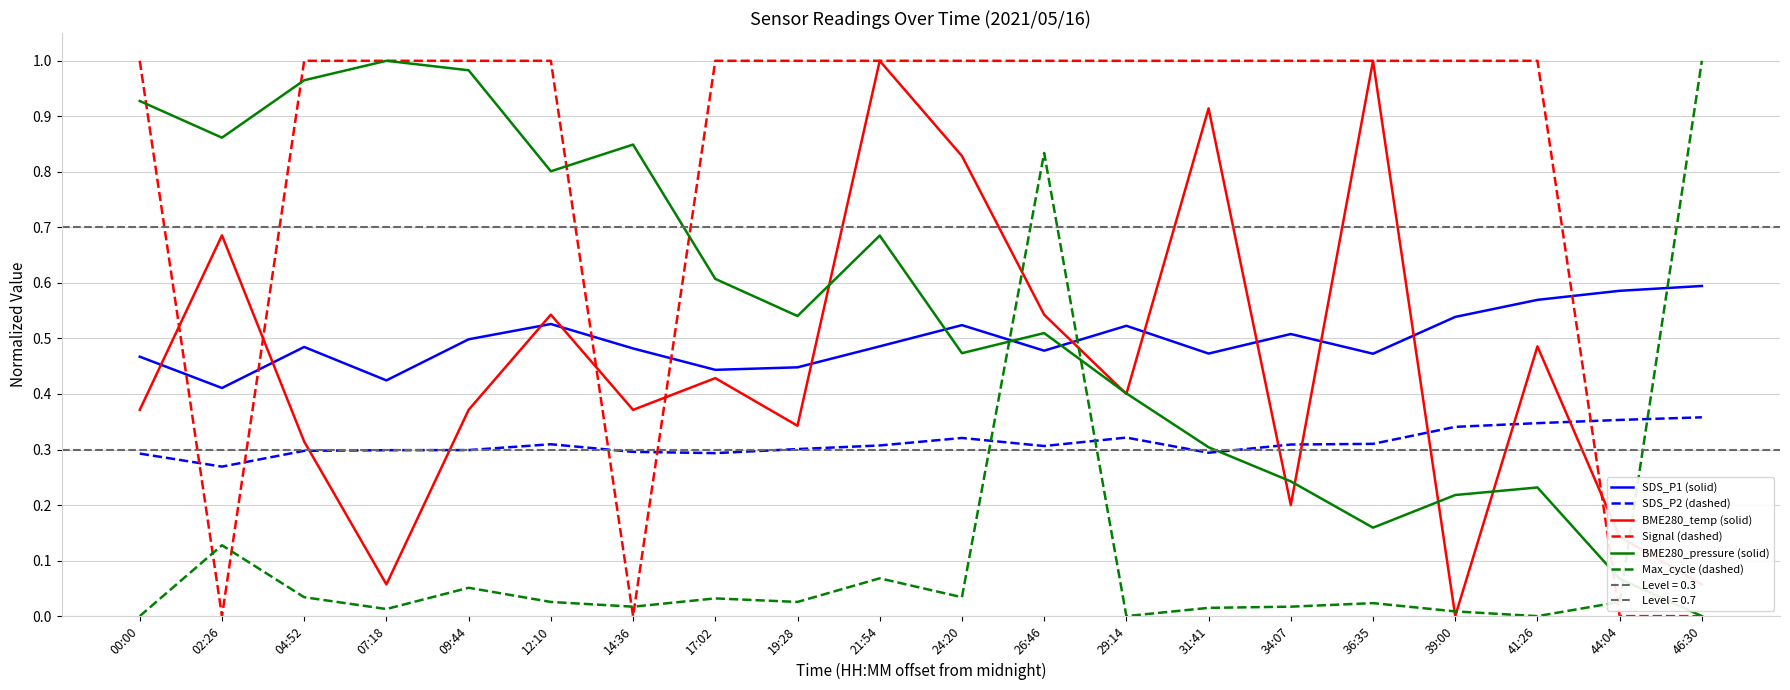

How many positive values does the Signal (dashed) series have?

16